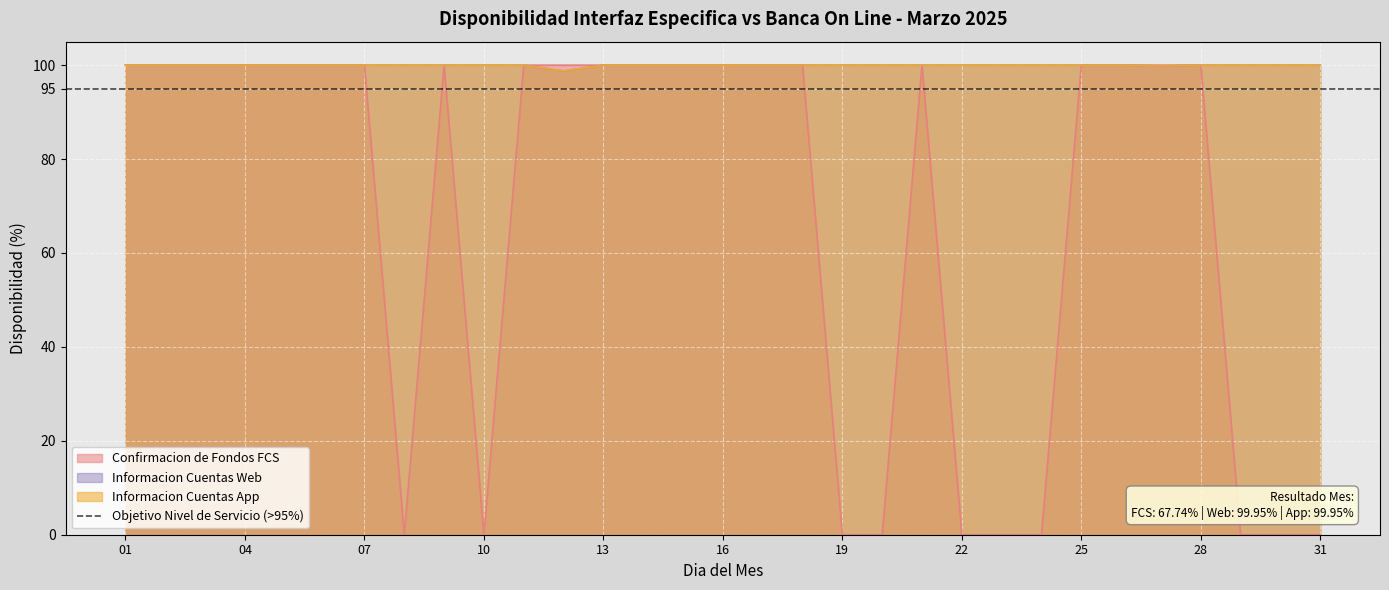

What is the total value across all series at 28?

300.0